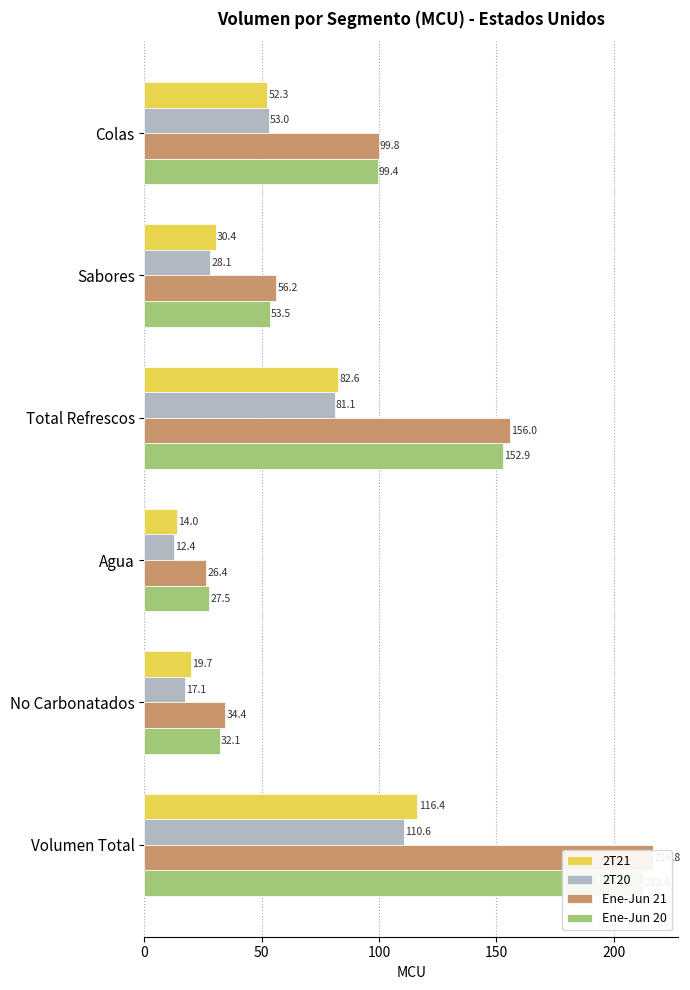

Which has a higher value, Sabores or Total Refrescos?

Total Refrescos